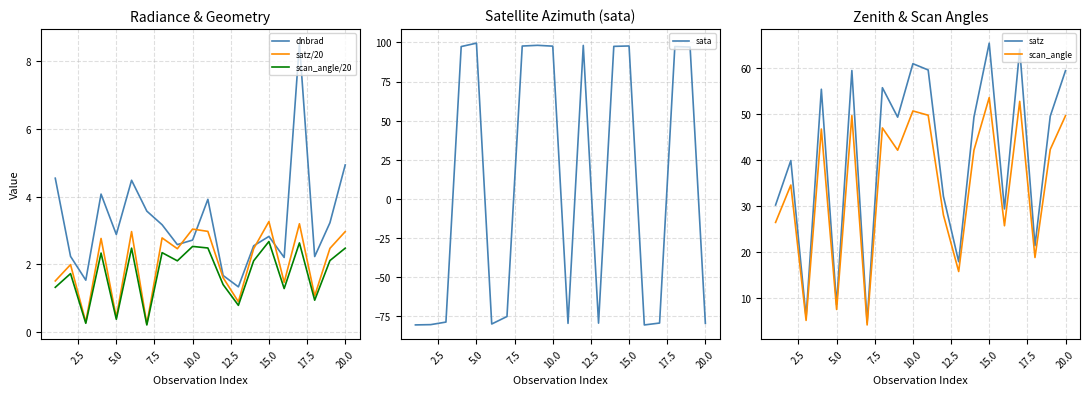

What is the minimum value for sata?

-80.5